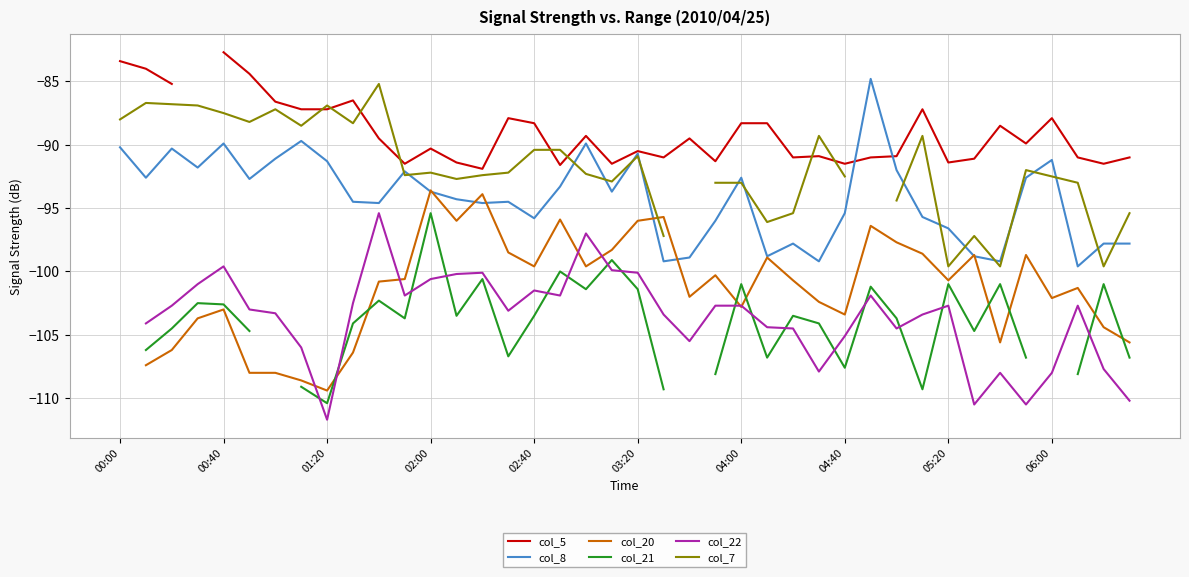

Rank the series at 27 from highest to lowest value.

col_7, col_5, col_8, col_20, col_21, col_22